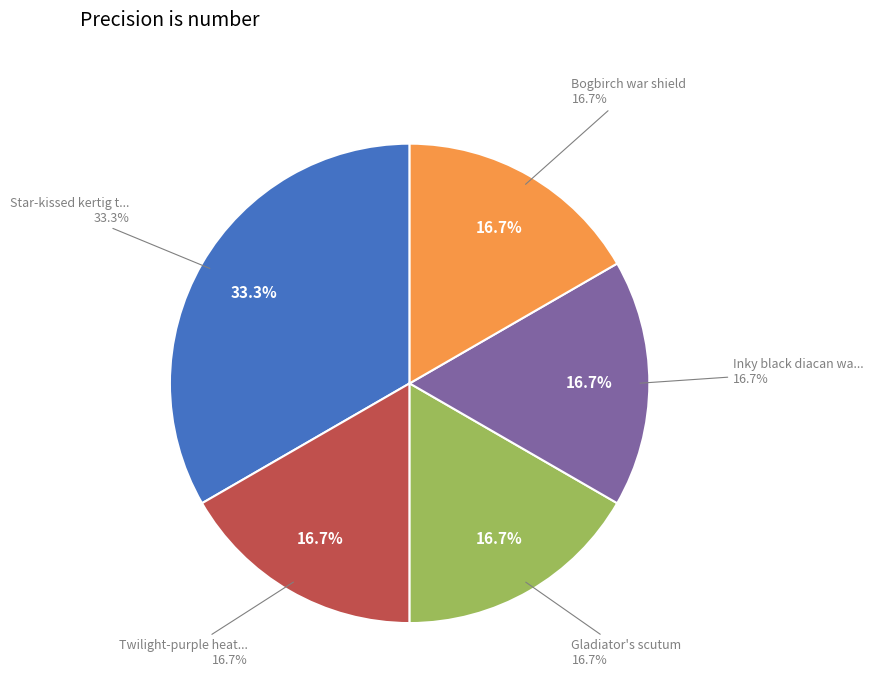

Is it true that Gladiator's scutum is 17% of the pie?

True